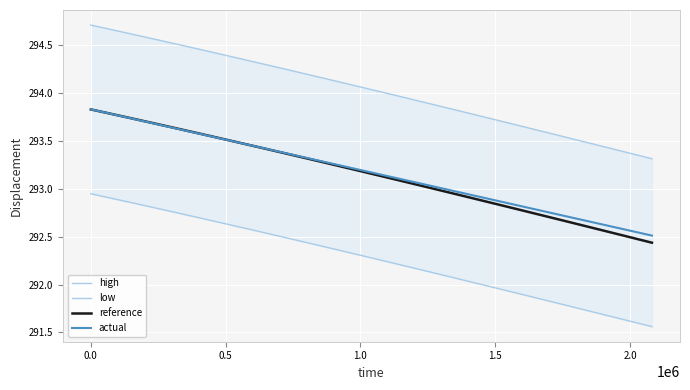

Which series has the largest total across all categories?

high